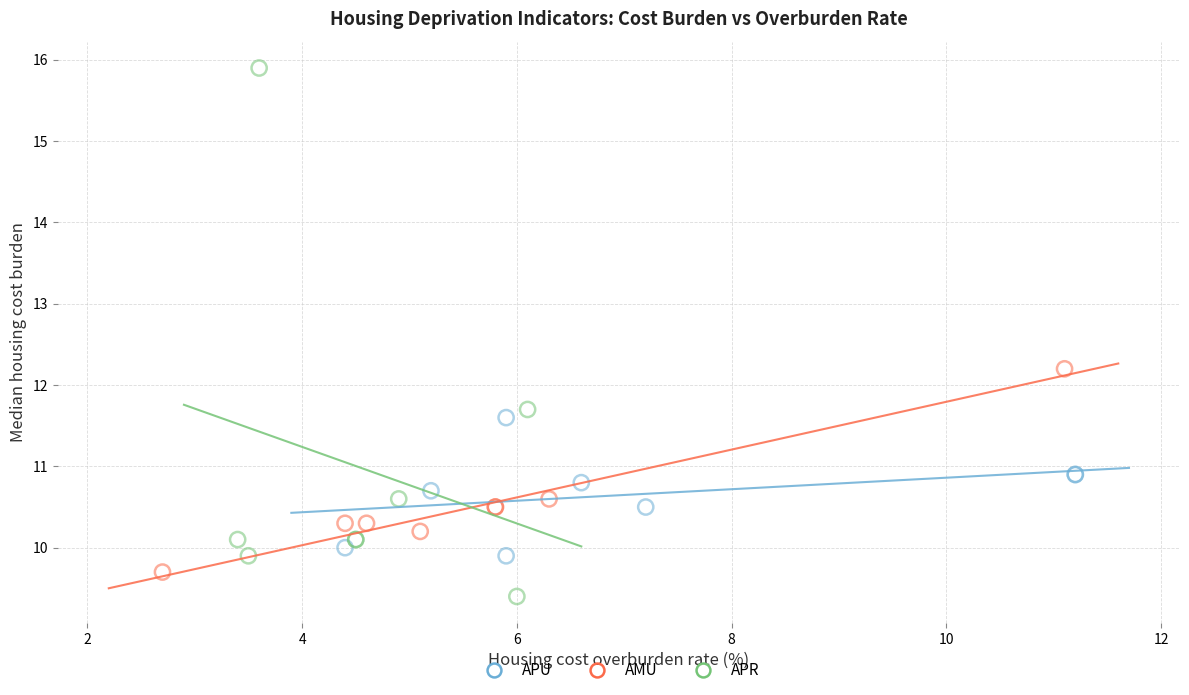

Which series reaches the minimum Y coordinate?

APR